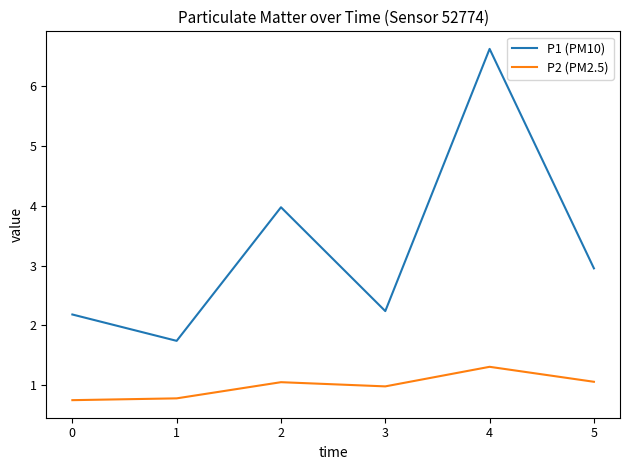

At 3, list the series in order from smallest to largest.

P2 (PM2.5), P1 (PM10)